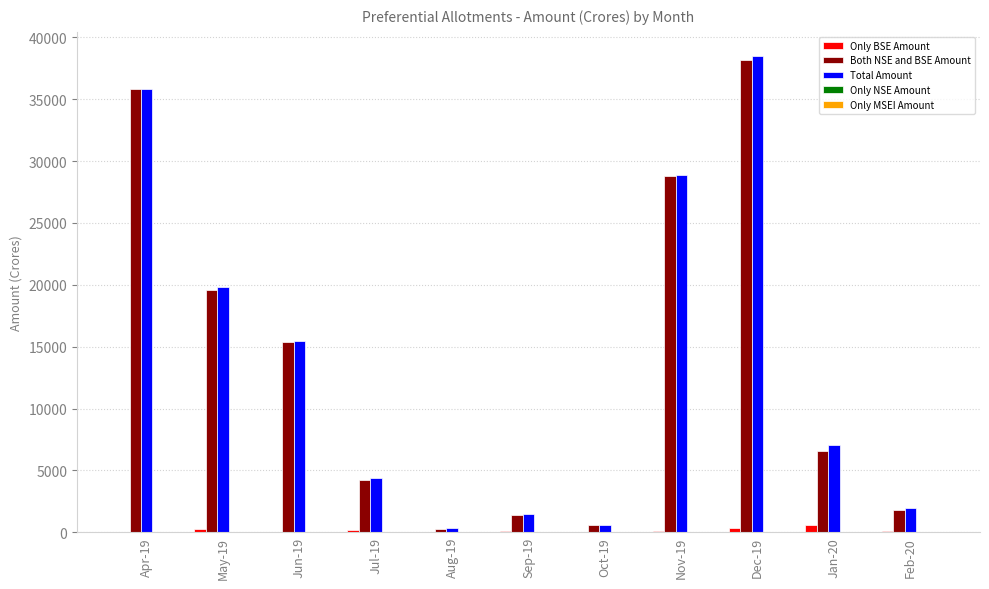

At which category is the sum across all series the highest?

Dec-19